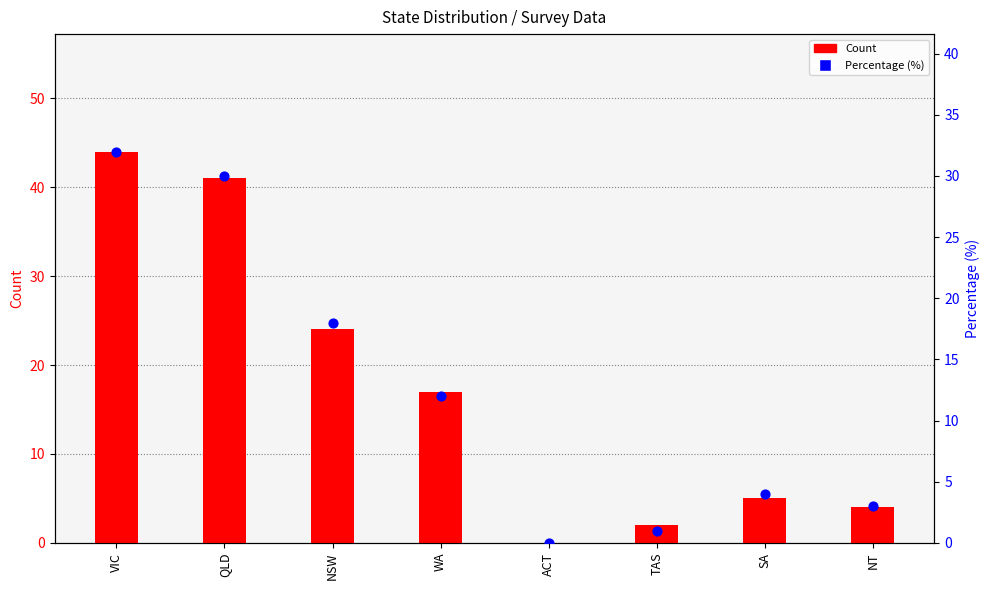

Which series has the widest spread of Y values?

Count